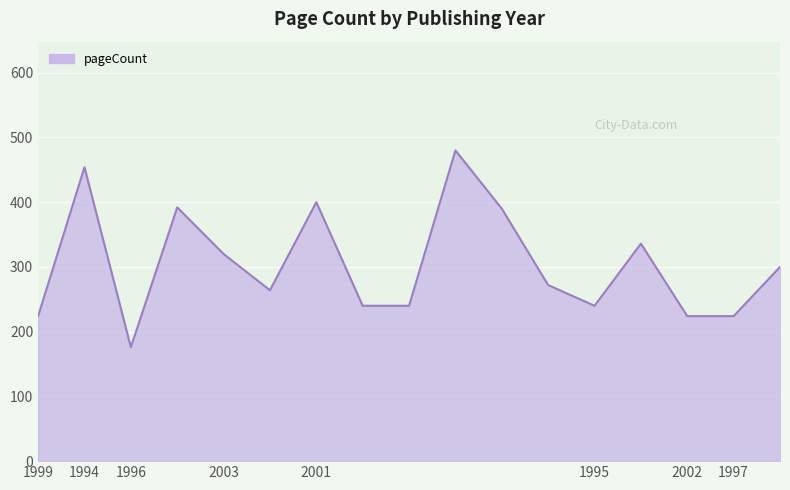

What is the difference between the maximum and minimum values?

304